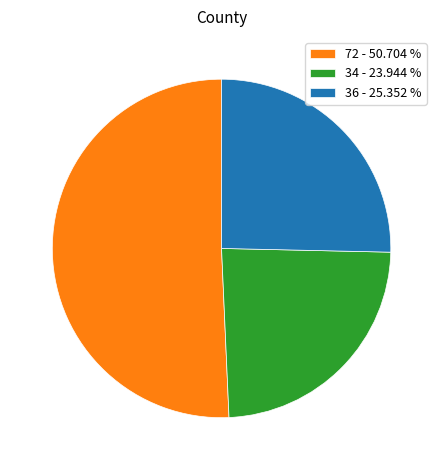

Rank the categories by value from highest to lowest.

72 - 50.704 %, 36 - 25.352 %, 34 - 23.944 %